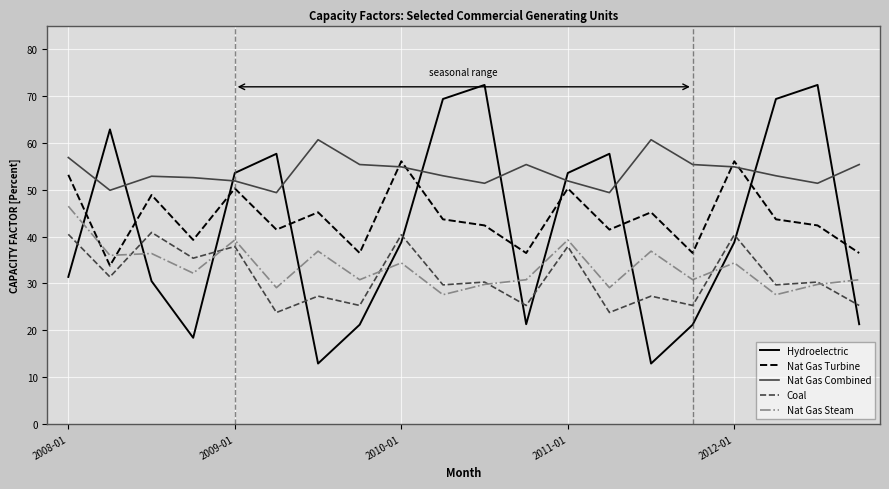

Which series has the widest spread of values?

Hydroelectric